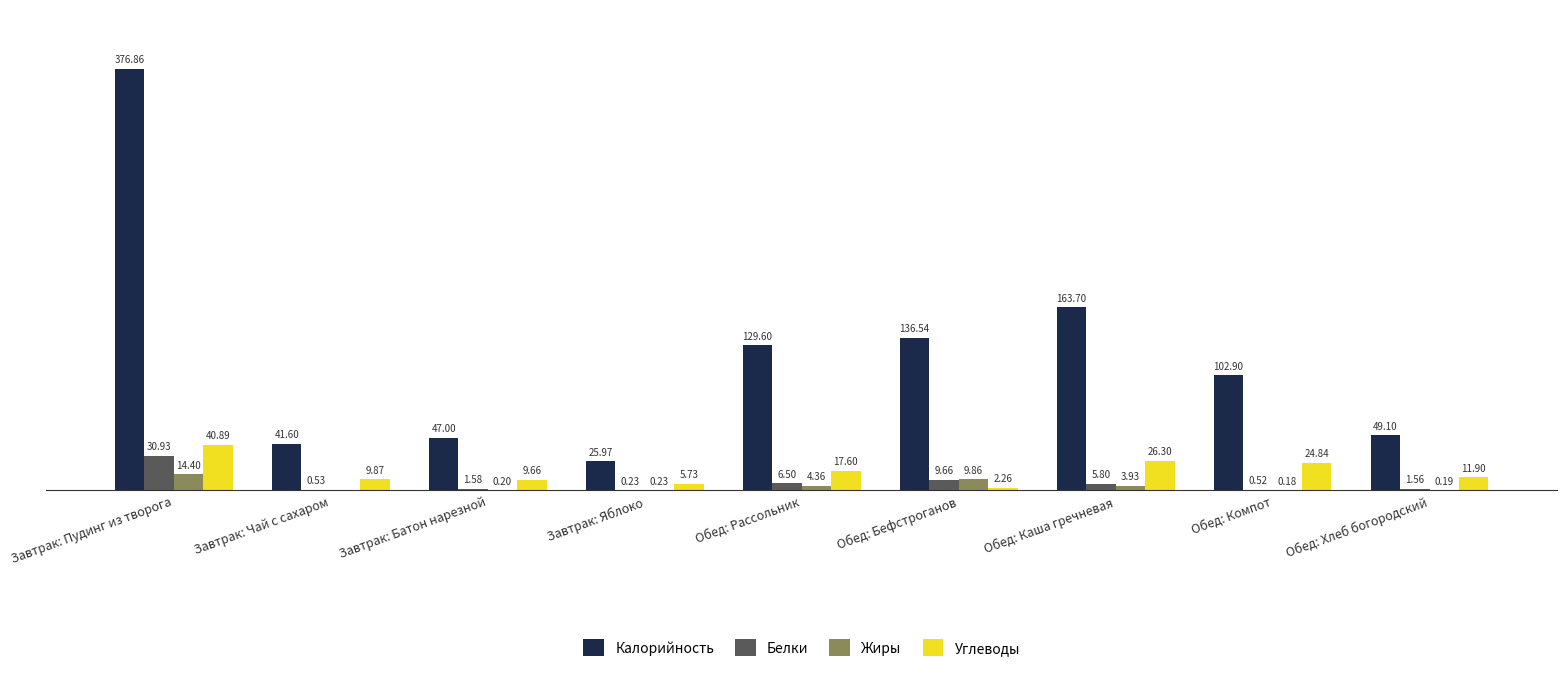

Between Обед: Рассольник and Обед: Хлеб богородский, which series saw the biggest shift?

Калорийность